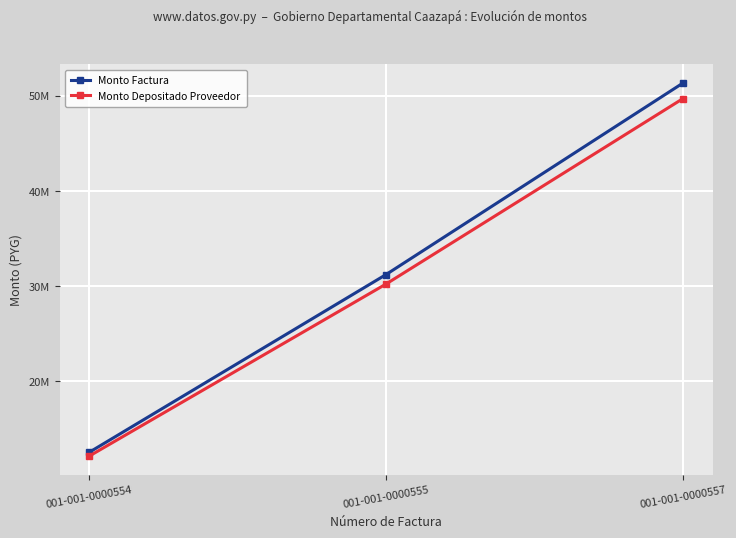

True or false: Monto Depositado Proveedor has a value of 12151747 at 001-001-0000554.

True